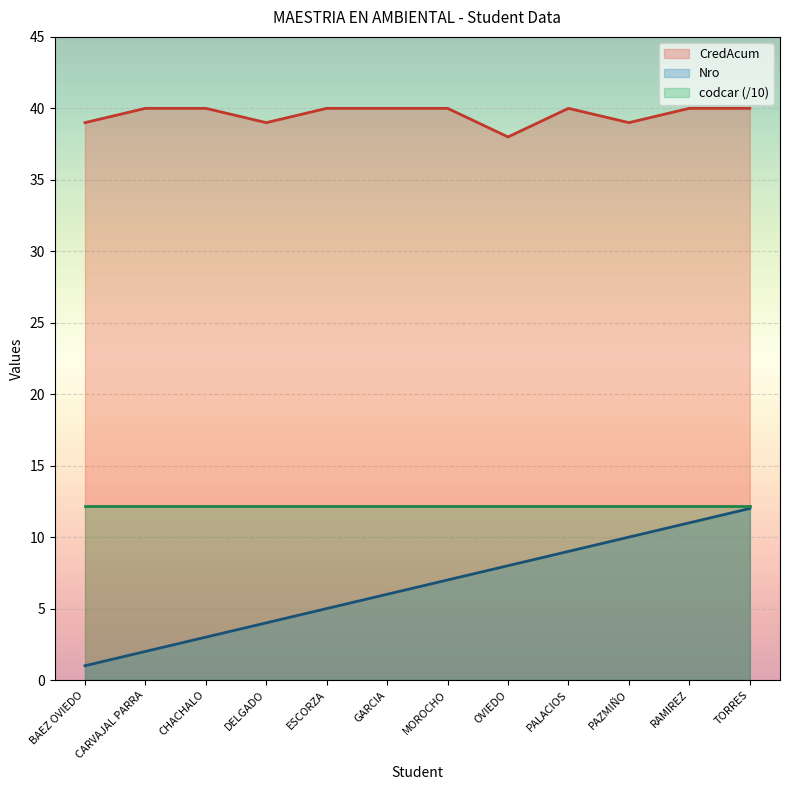

The value of CredAcum at GARCIA is 40.0. True or false?

True